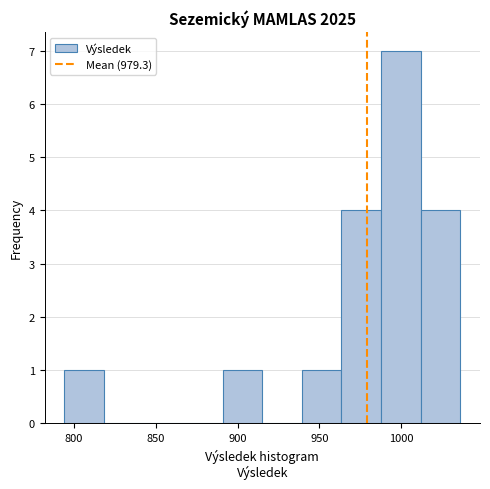

Over which range of the x-axis is the bar tallest?

990 to 1010